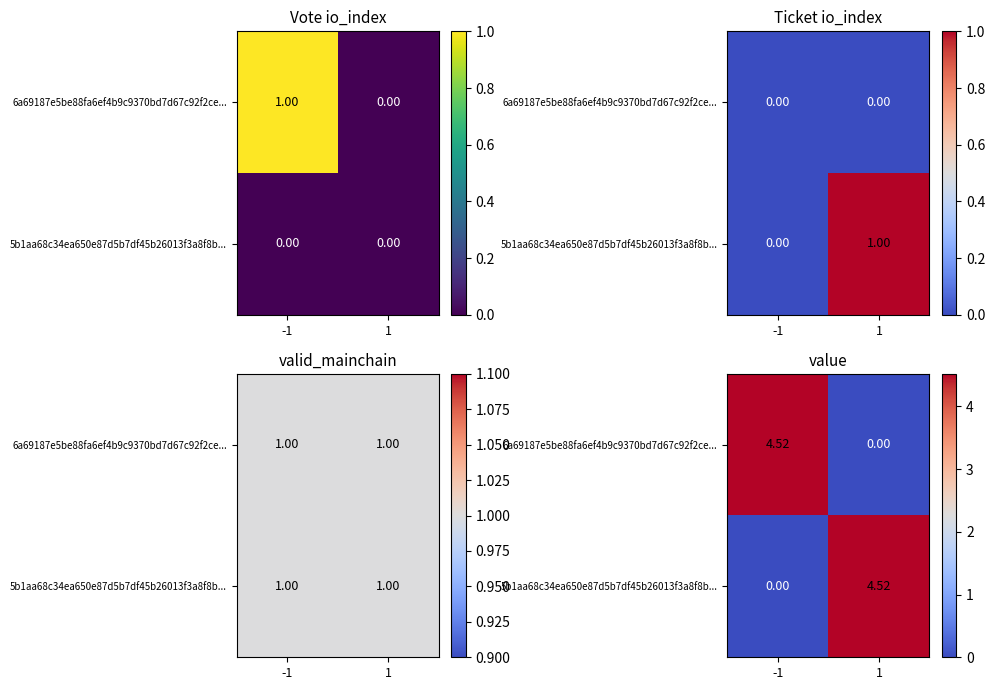

Count the 5b1aa68c34ea650e87d5b7df45b26013f3a8f8b... values in the range 0 to 4.

1